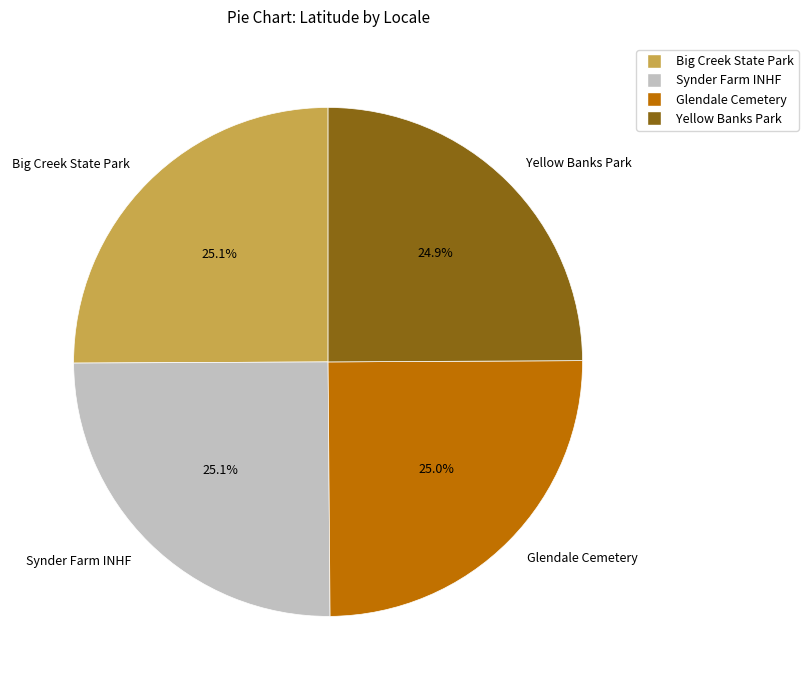

Does any single category account for the majority?

No